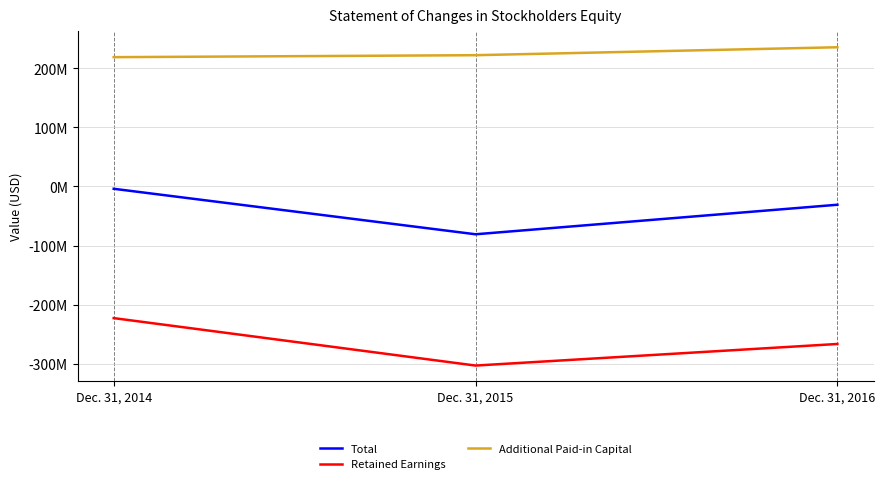

Rank the categories by Additional Paid-in Capital value from highest to lowest.

Dec. 31, 2016, Dec. 31, 2015, Dec. 31, 2014